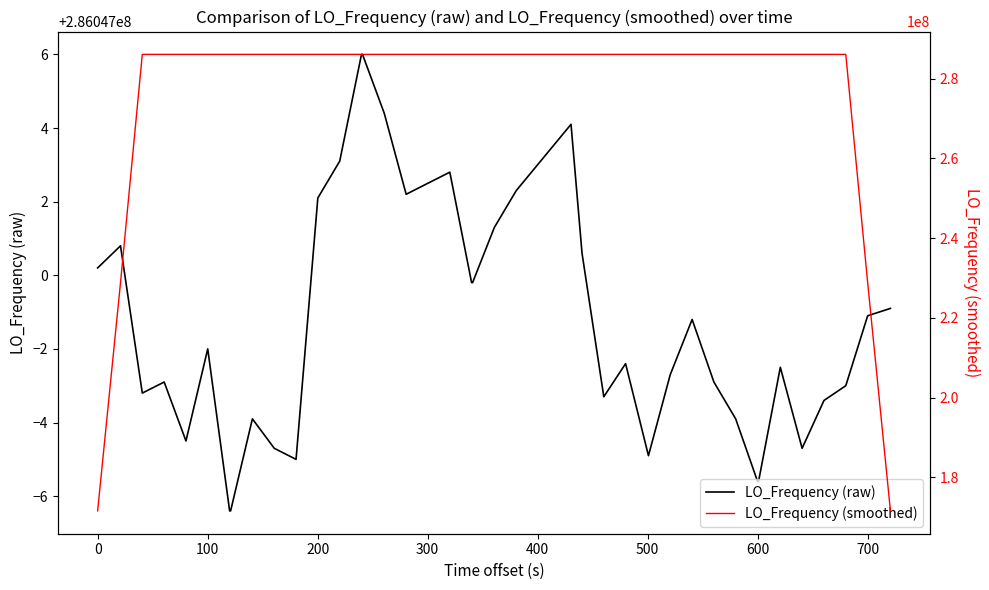

What is the minimum value for LO_Frequency (raw)?

286046993.6